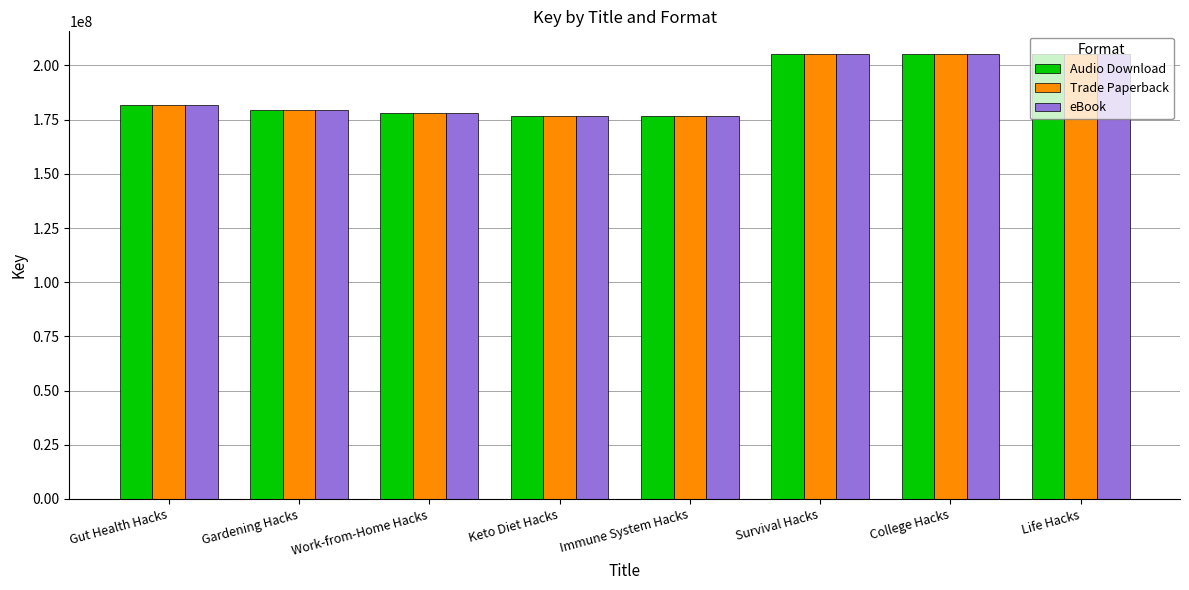

Where is eBook nearest to the value 191004307?

Gut Health Hacks